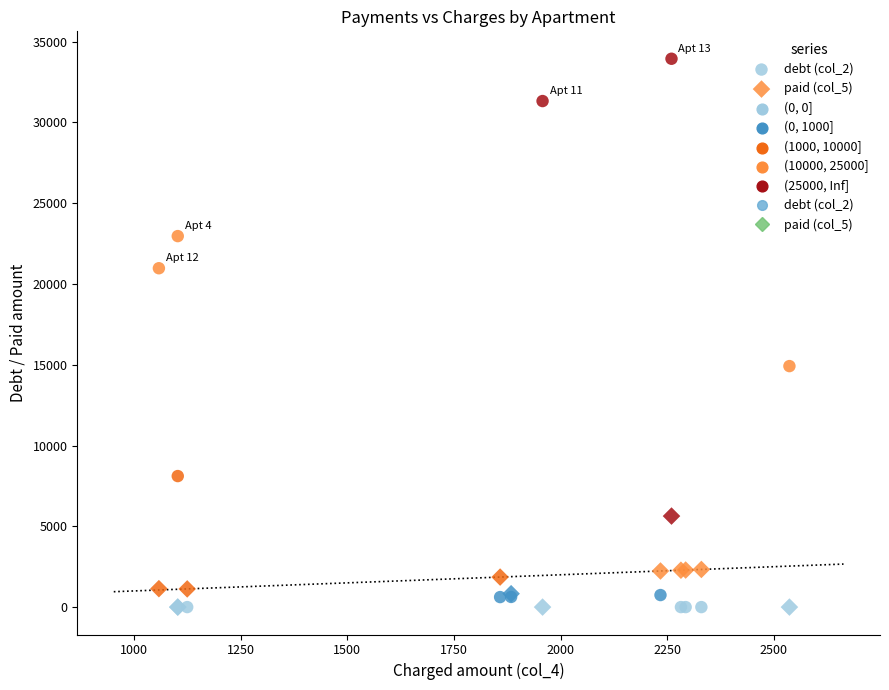

What is the X range (max minus min) for the scatter plot?

1478.5